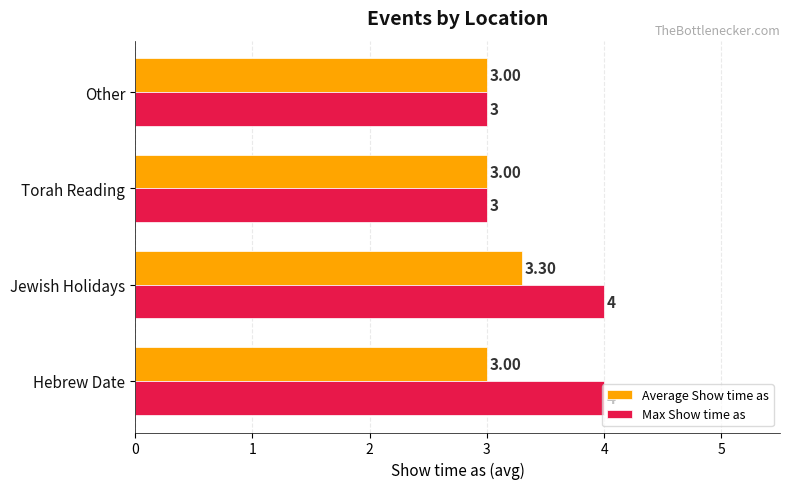

Between Hebrew Date and Other, which series saw the biggest shift?

Max Show time as